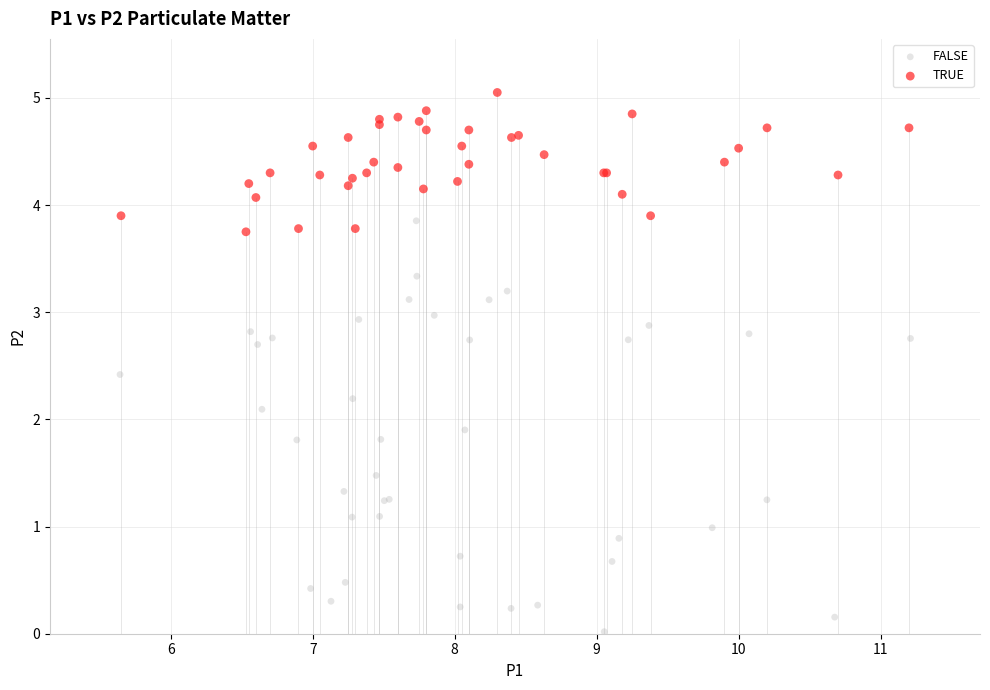

What are all the series names shown in the legend?

FALSE, TRUE